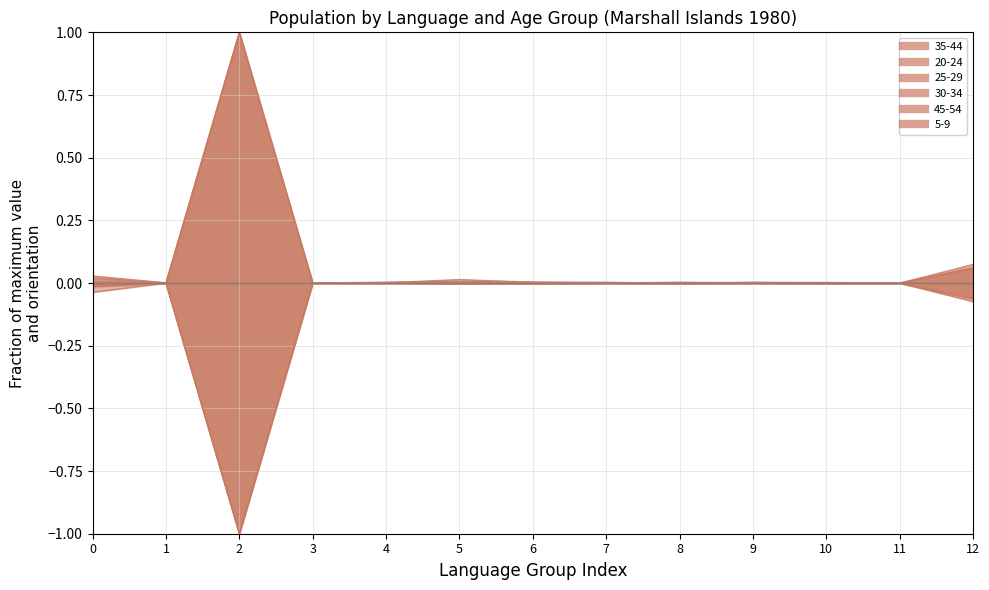

True or false: 25-29 and 20-24 cross at least once.

False